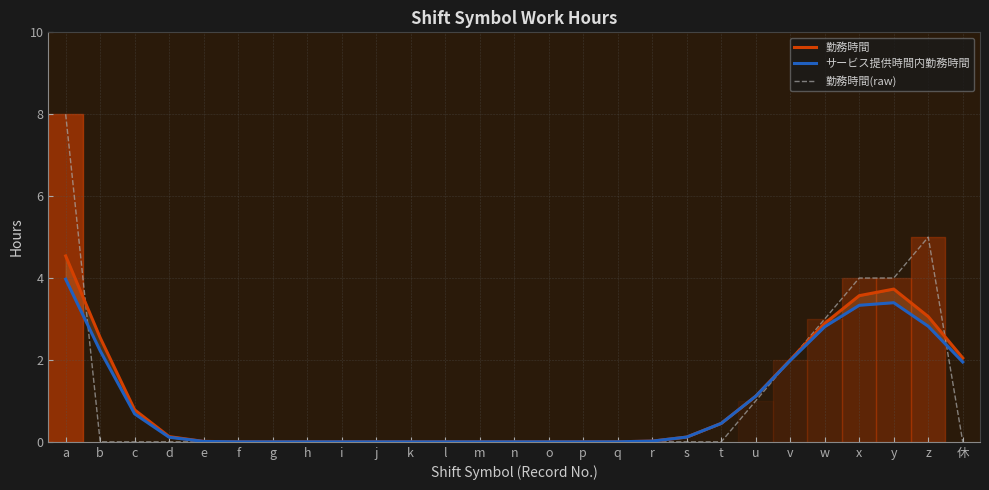

The 勤務時間 series shows 2.6 at g. True or false?

False